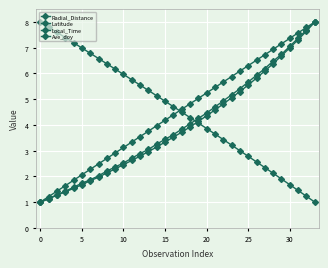

How many data points in Local_Time are less than 3?

13